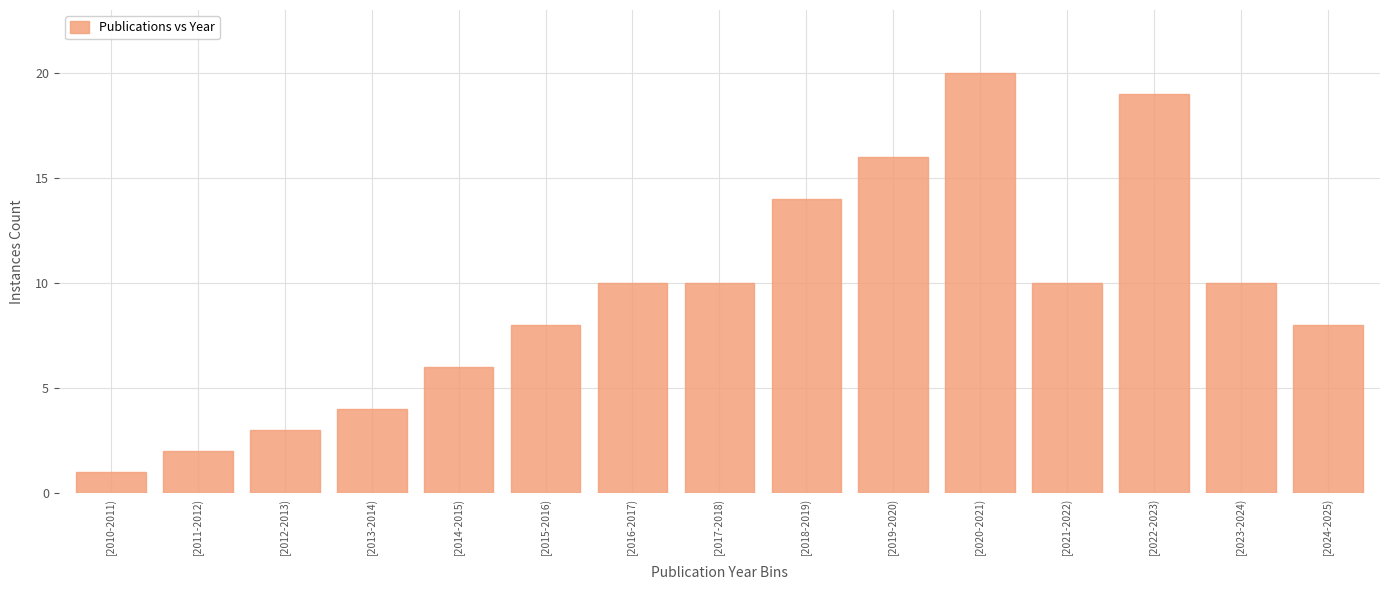

Reading left to right, list all the values displayed in this chart.

[2010-2011)=1	[2011-2012)=2	[2012-2013)=3	[2013-2014)=4	[2014-2015)=6	[2015-2016)=8	[2016-2017)=10	[2017-2018)=10	[2018-2019)=14	[2019-2020)=16	[2020-2021)=20	[2021-2022)=10	[2022-2023)=19	[2023-2024)=10	[2024-2025)=8